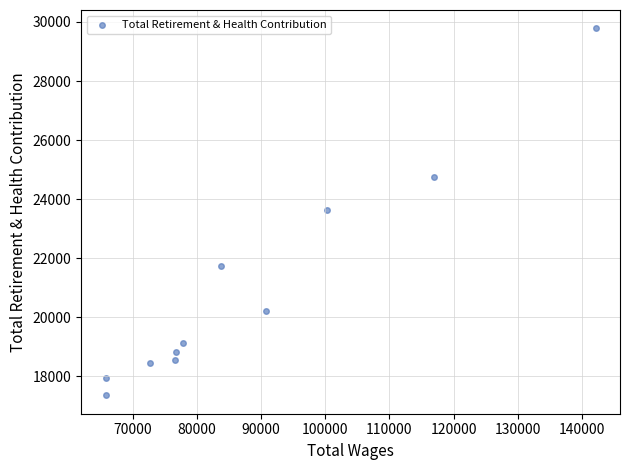

What is the range of X values (max minus min)?

76367